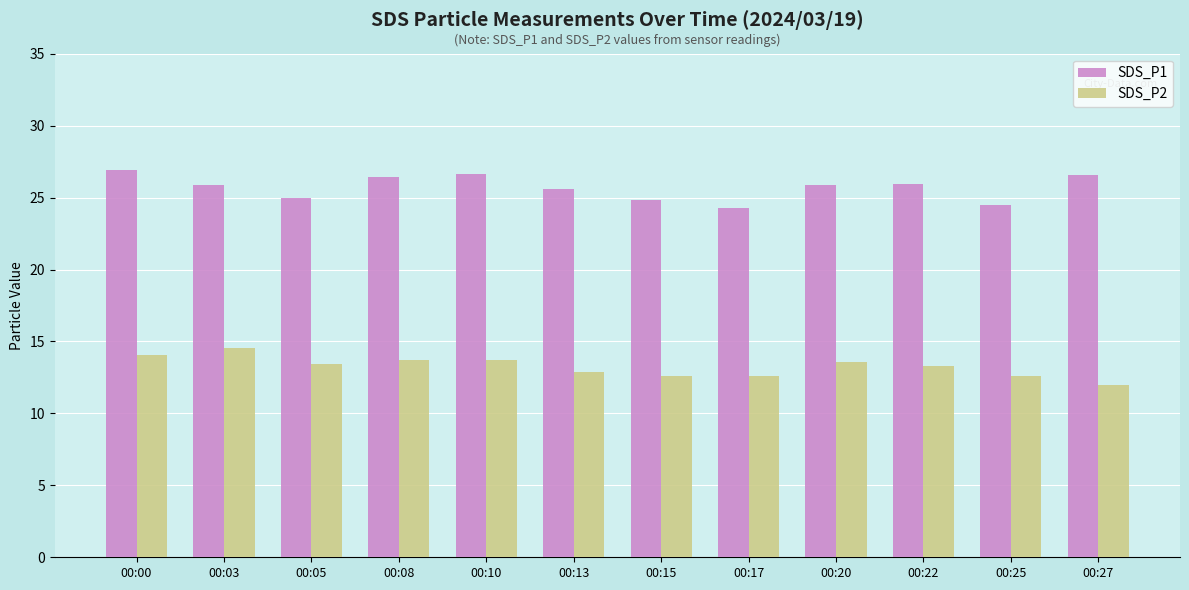

Does the chart contain stacked bars?

No